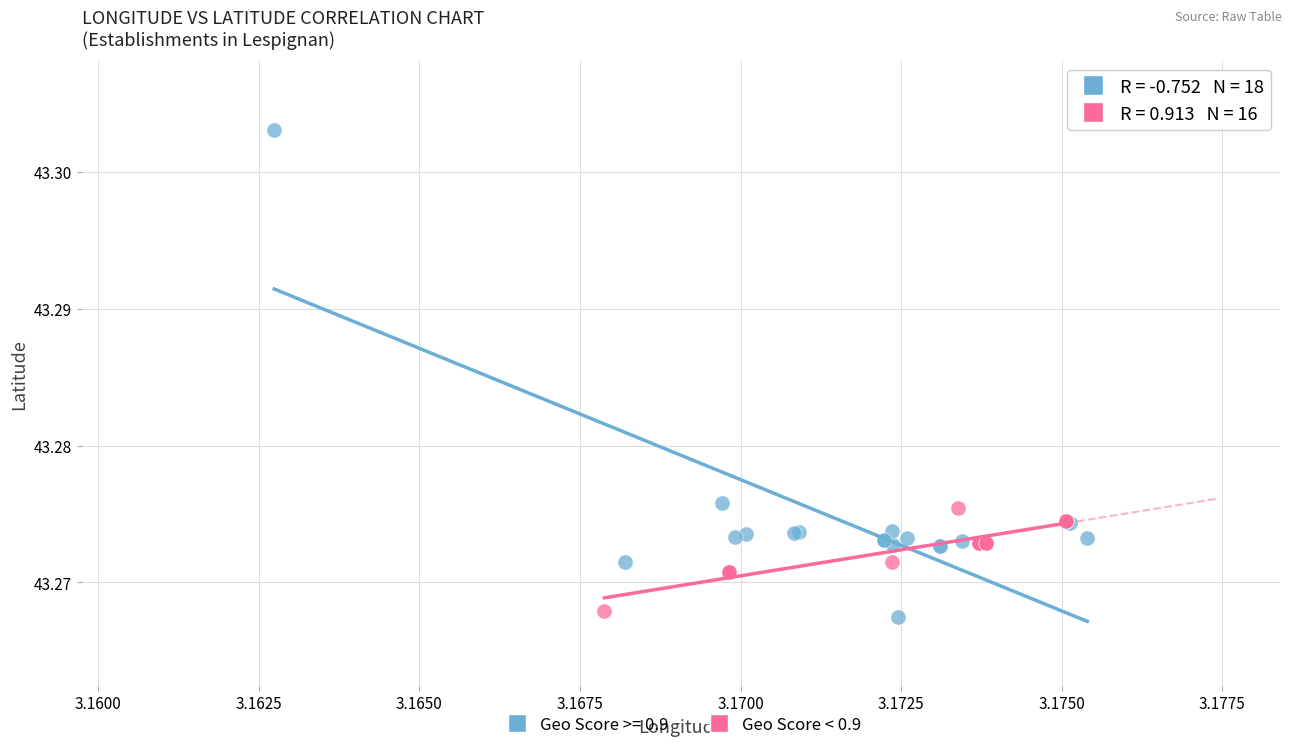

Which series contains the highest Y value?

Geo Score >= 0.9